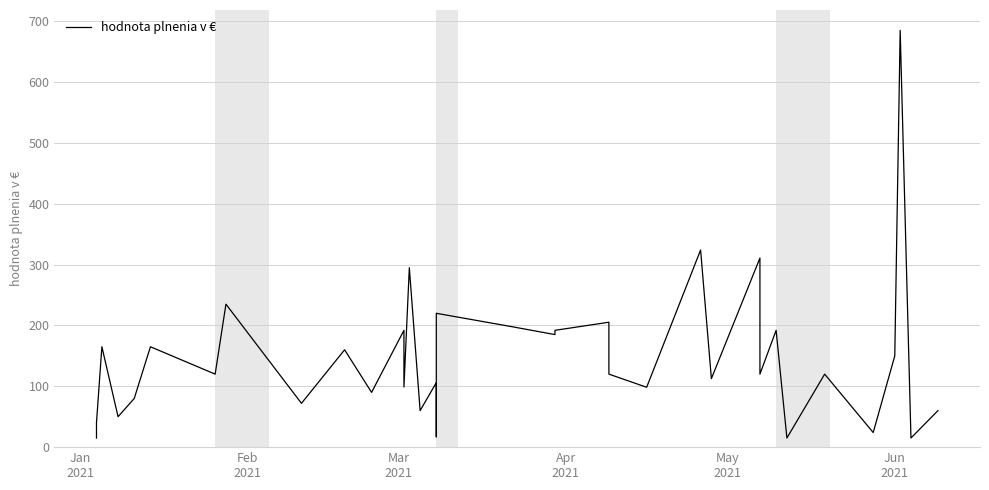

Count the number of data series in this chart.

1